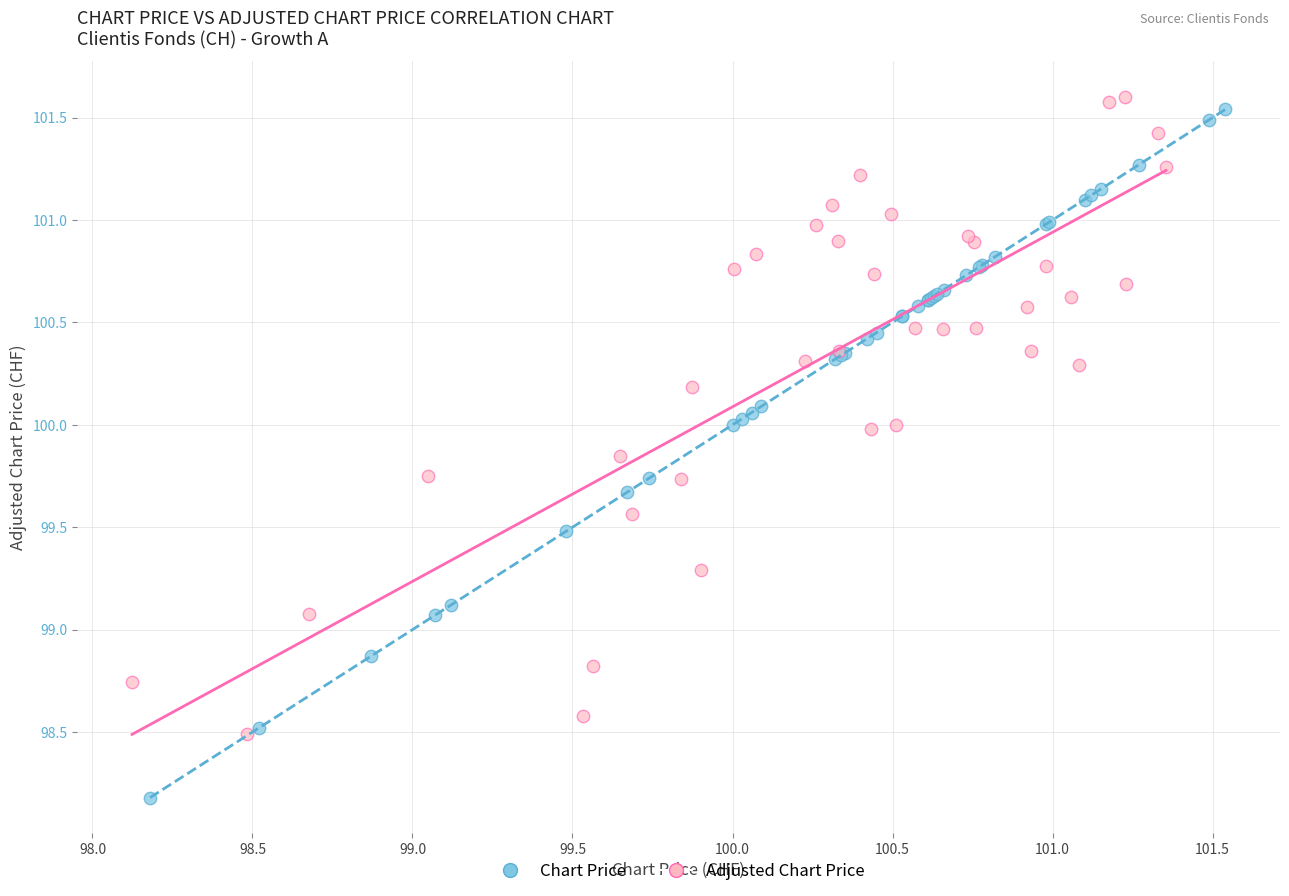

Which series has the widest spread of Y values?

Chart Price